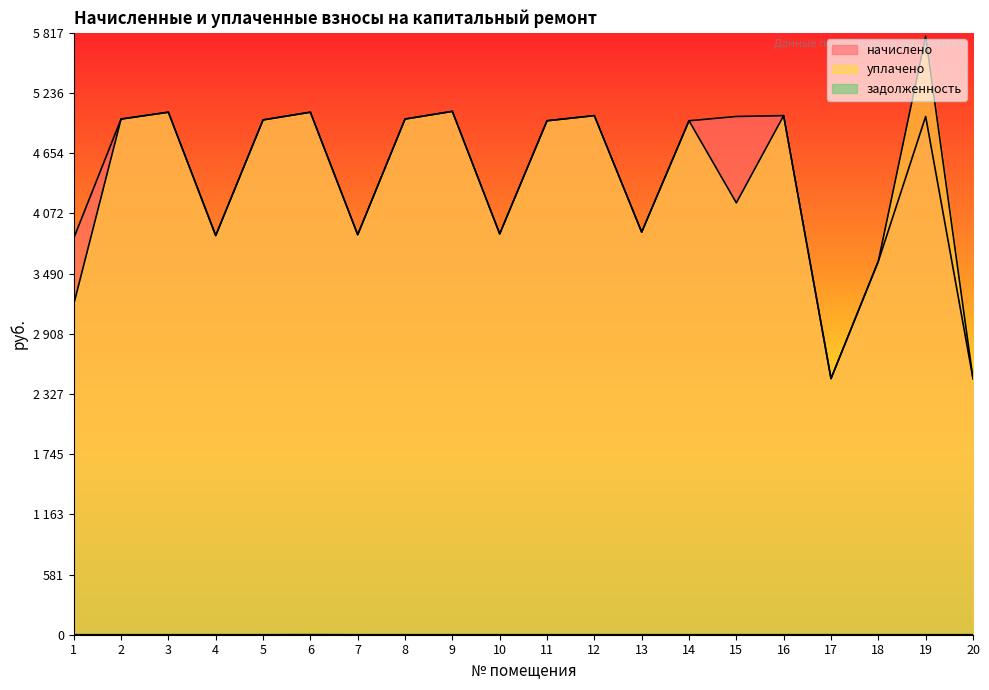

What is the total value across all series at 4?

7717.0